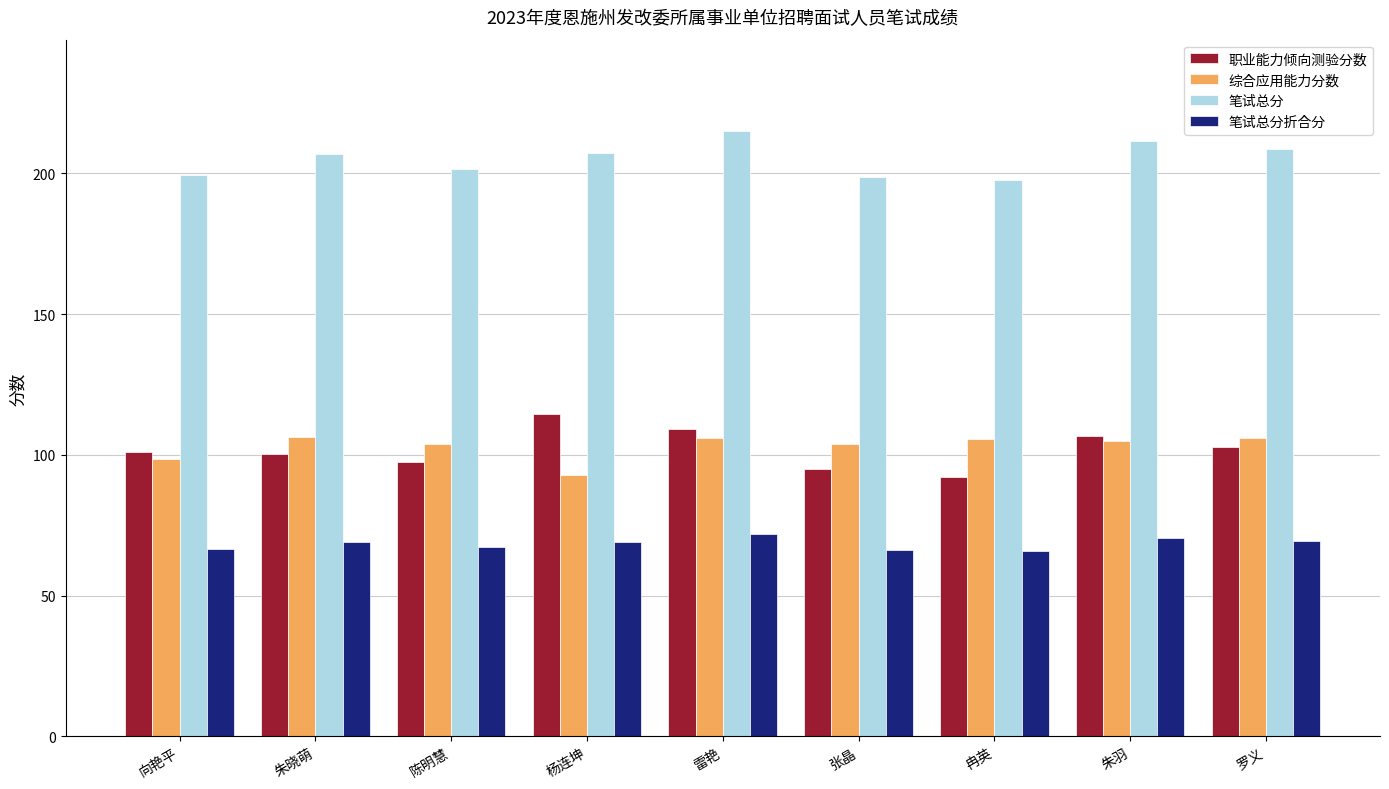

Rank the series at 杨连坤 from highest to lowest value.

笔试总分, 职业能力倾向测验分数, 综合应用能力分数, 笔试总分折合分